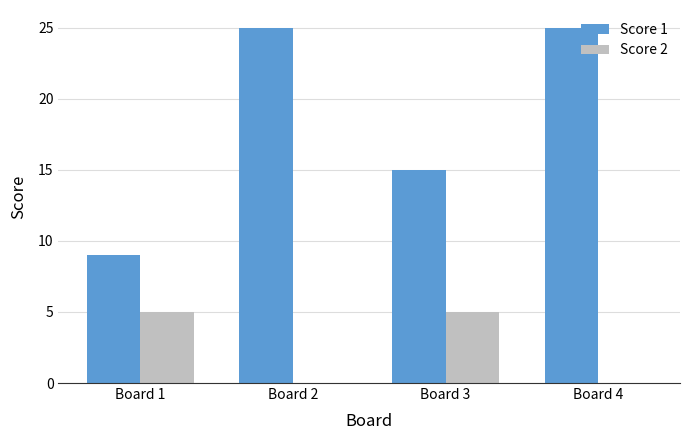

What is the greatest value displayed?

25